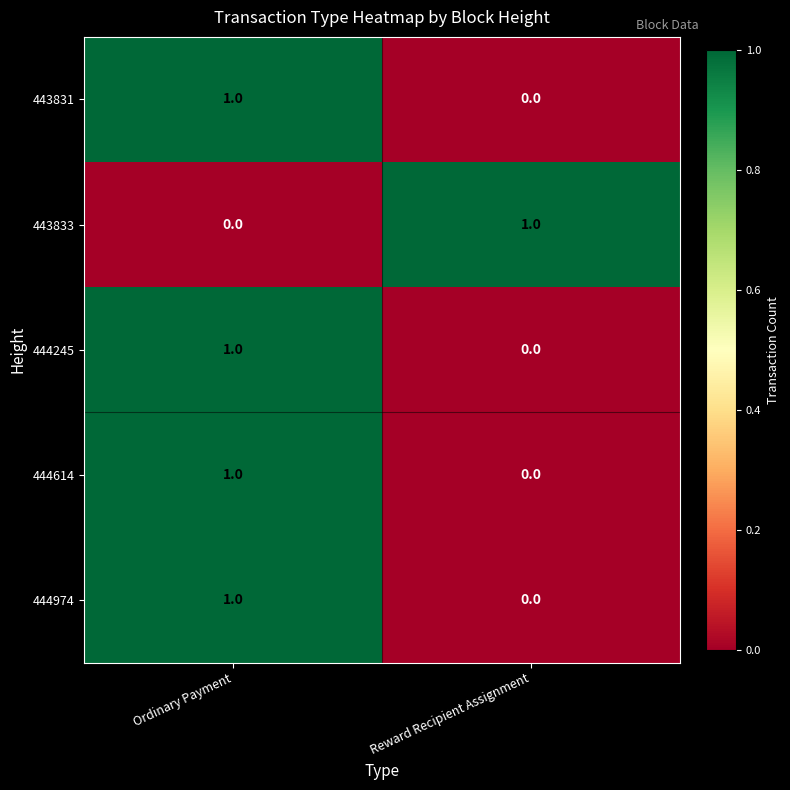

At which label does 443833 reach its minimum?

Ordinary Payment